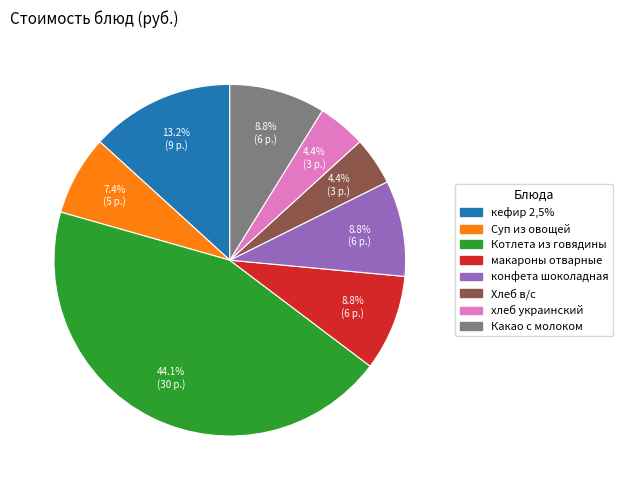

What is the total percentage of Суп из овощей and кефир 2,5%?

20.6%